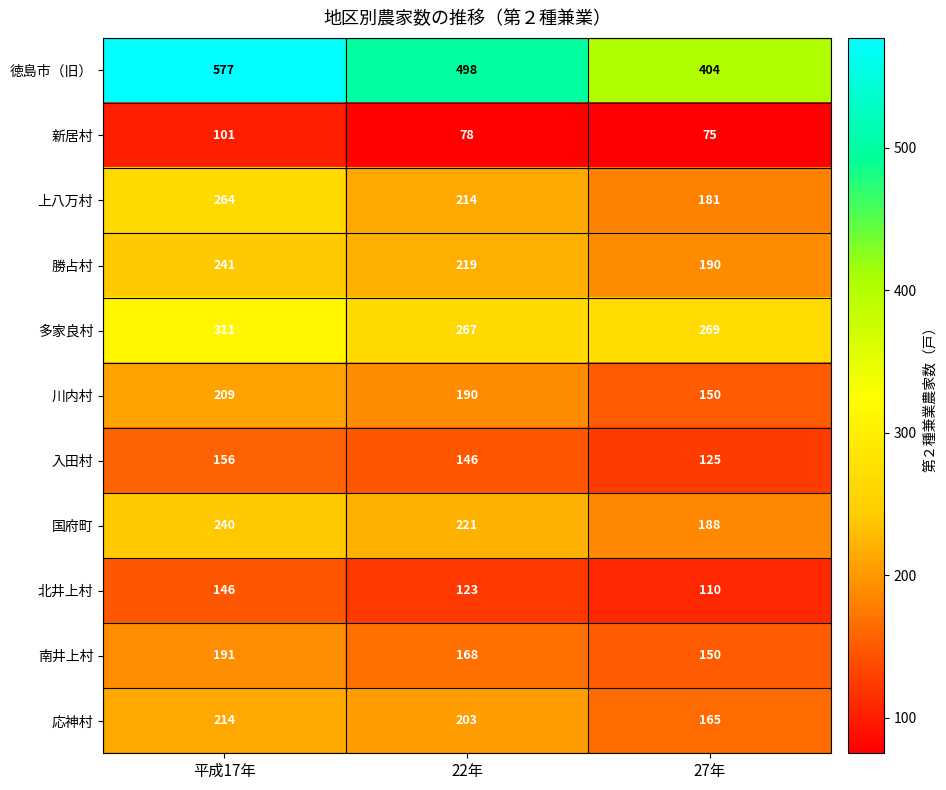

Rank the series by their maximum value, from lowest to highest.

新居村, 北井上村, 入田村, 南井上村, 川内村, 応神村, 国府町, 勝占村, 上八万村, 多家良村, 徳島市（旧）